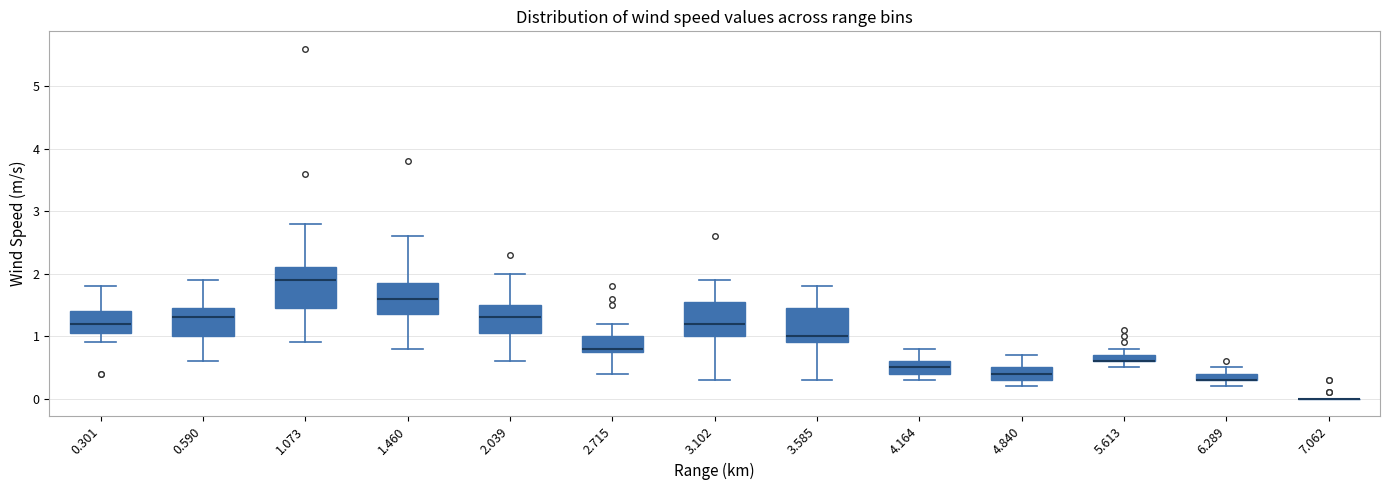

Where does the upper whisker of the box at x = 4.164 end on the y-axis? The values are not printed on the chart, so give them approximately, as read against the axis.

0.8